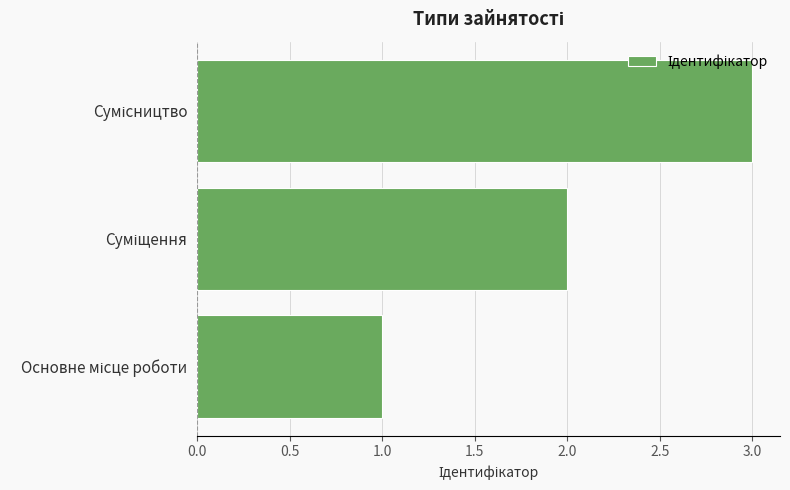

What is the maximum value shown in the chart?

3